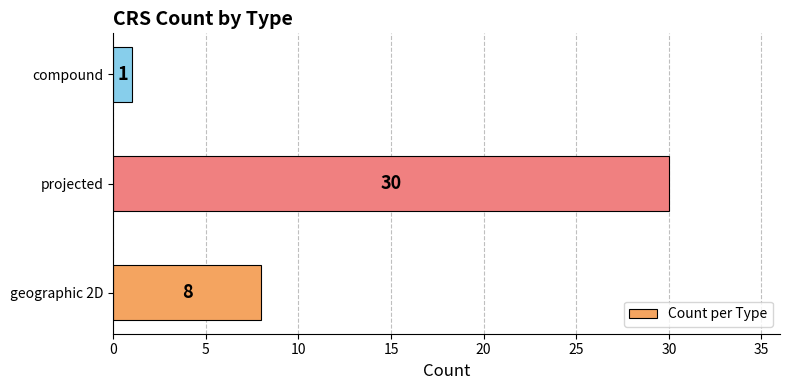

Reading bottom to top, extract all data points from this chart.

geographic 2D=8	projected=30	compound=1